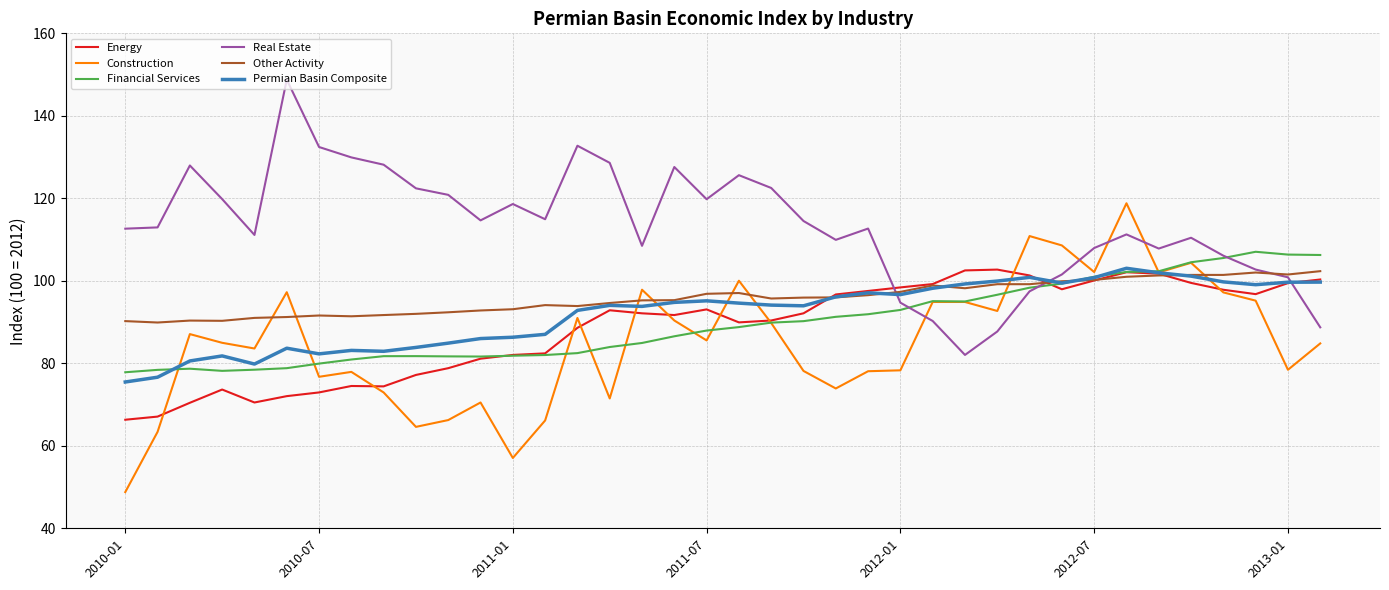

True or false: Energy and Real Estate intersect in this chart.

True